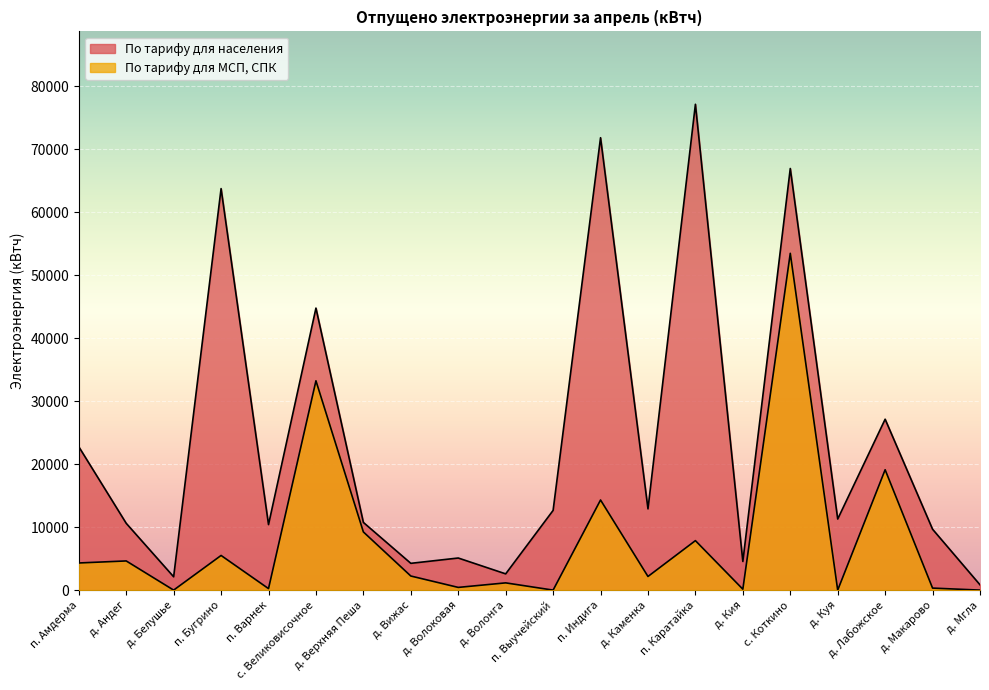

Where does the По тарифу для МСП, СПК series first go above 2238?

п. Амдерма